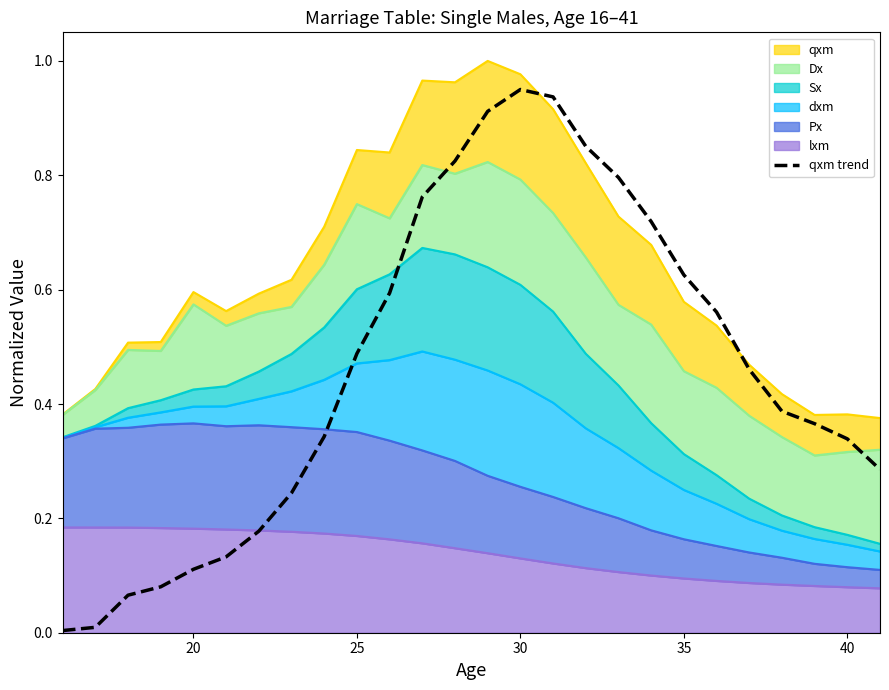

What is the sum of all values?

12.0